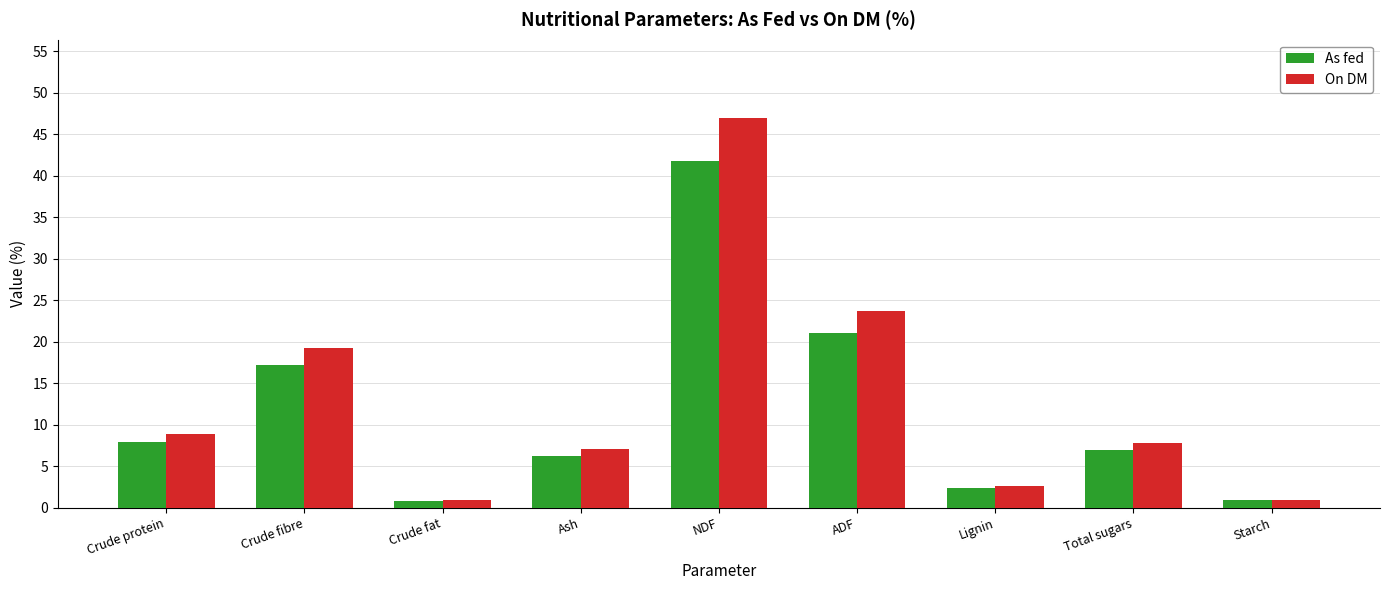

What is the sum of all As fed values?

105.4